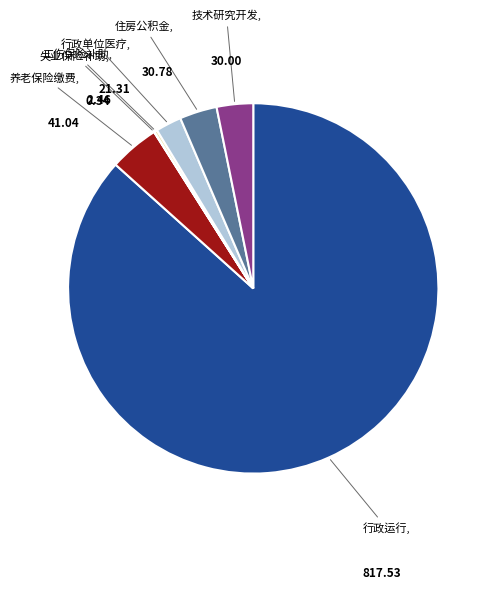

Does any single category account for the majority?

Yes